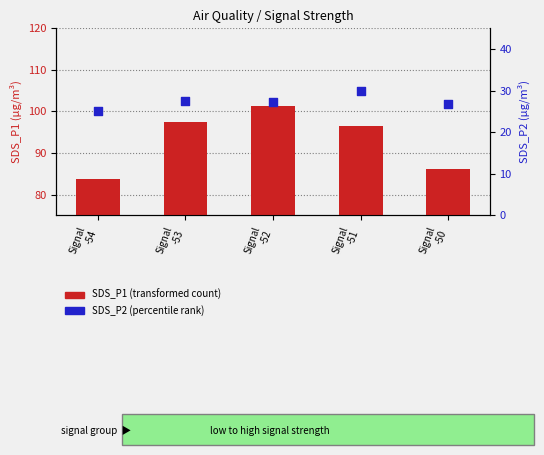

At which category is the sum across all series the highest?

Signal
-52